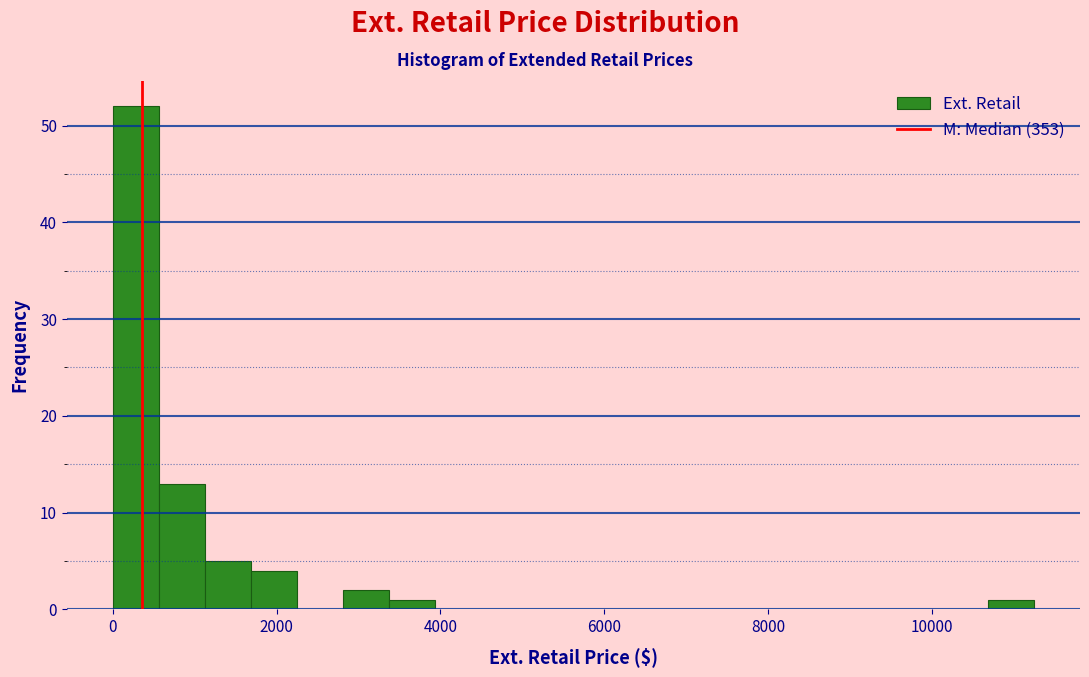

Around what value on the x-axis is the tallest bar? Give the approximate position of its centre, as read against the axis.

200